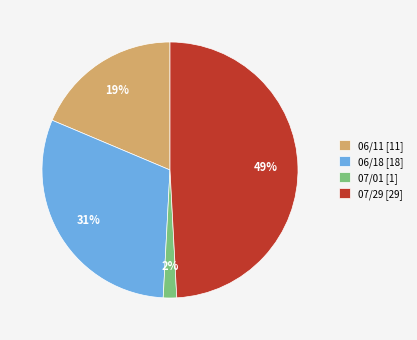

True or false: 06/11 [11] accounts for 19% of the total.

True